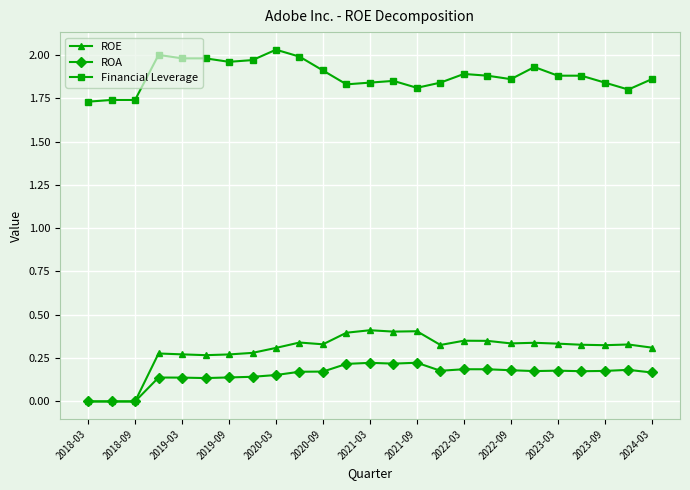

At how many categories does at least one series exceed 1?

25